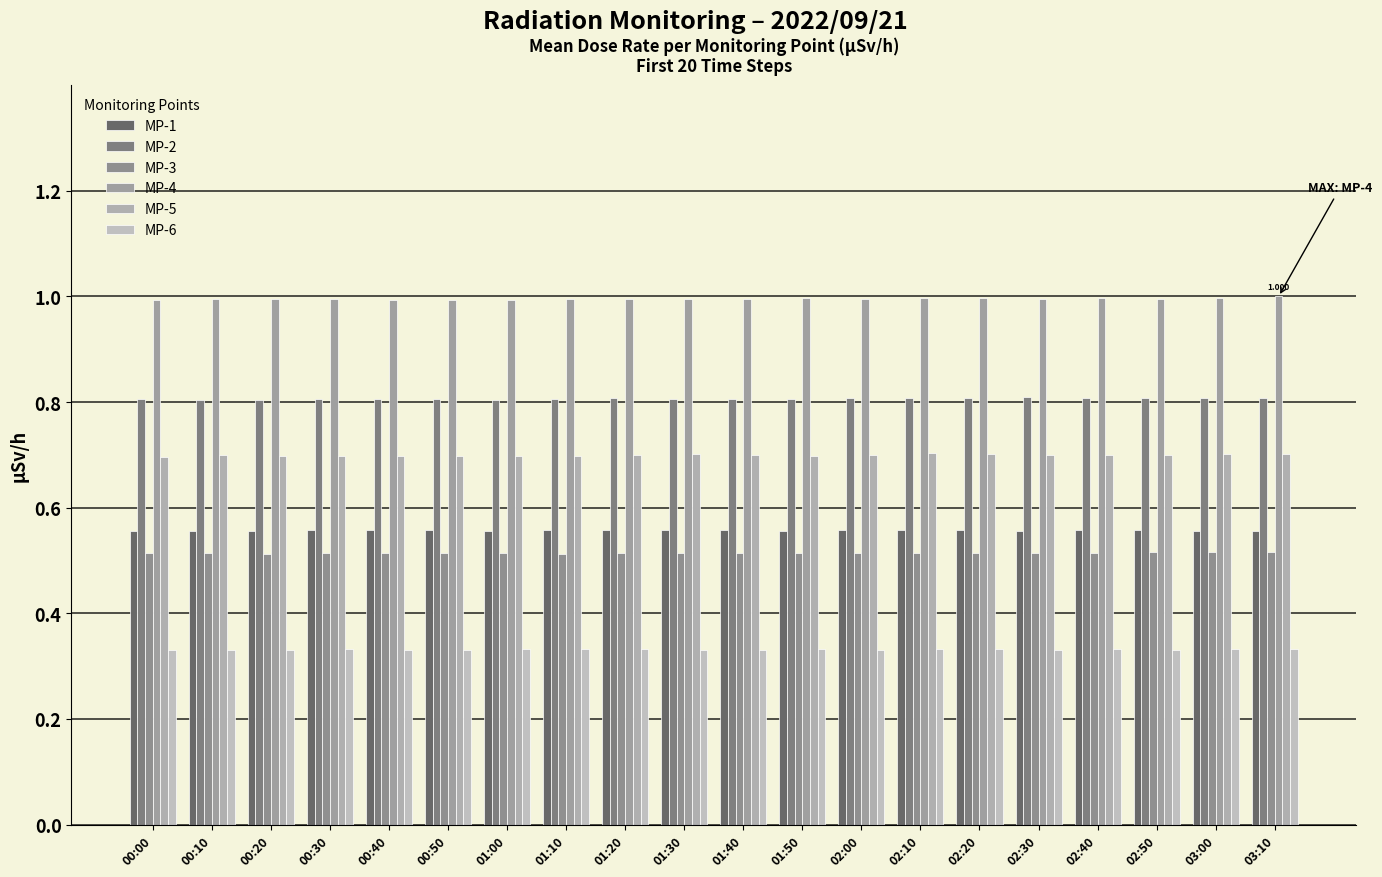

How many categories are shown in the chart?

20